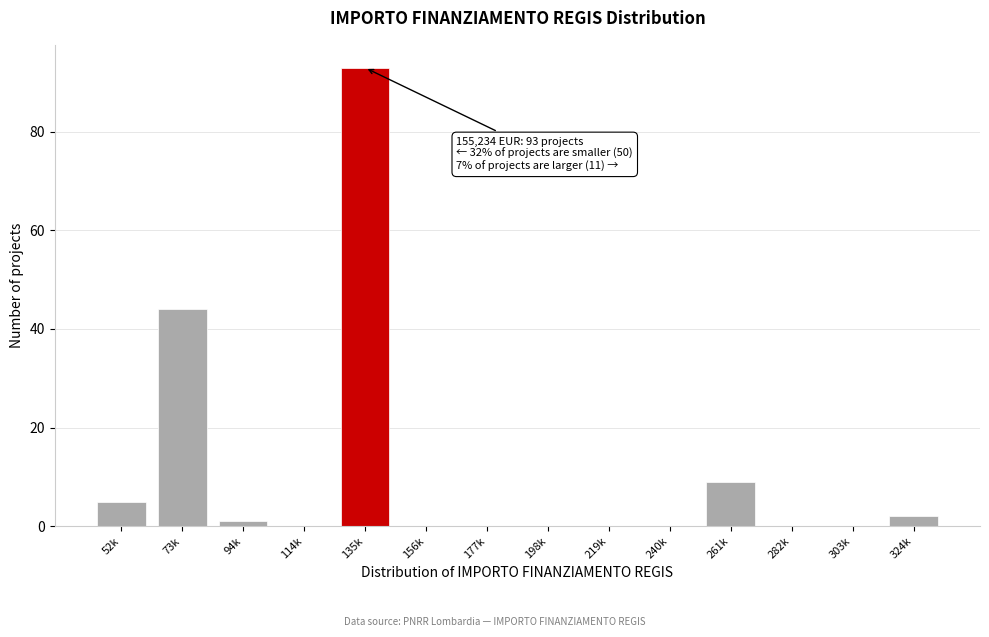

Reading right to left, what are all the values shown in this chart?

324k=2	303k=0	282k=0	261k=9	240k=0	219k=0	198k=0	177k=0	156k=0	135k=93	114k=0	94k=1	73k=44	52k=5